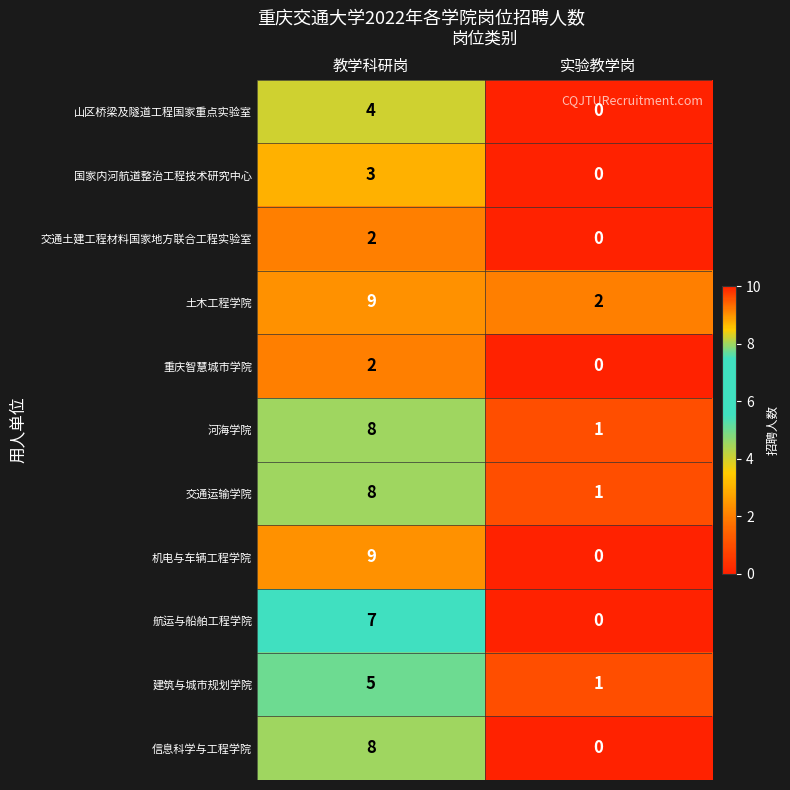

Reading left to right, transcribe all the data shown in this chart.

山区桥梁及隧道工程国家重点实验室: 教学科研岗=4	实验教学岗=0
国家内河航道整治工程技术研究中心: 教学科研岗=3	实验教学岗=0
交通土建工程材料国家地方联合工程实验室: 教学科研岗=2	实验教学岗=0
土木工程学院: 教学科研岗=9	实验教学岗=2
重庆智慧城市学院: 教学科研岗=2	实验教学岗=0
河海学院: 教学科研岗=8	实验教学岗=1
交通运输学院: 教学科研岗=8	实验教学岗=1
机电与车辆工程学院: 教学科研岗=9	实验教学岗=0
航运与船舶工程学院: 教学科研岗=7	实验教学岗=0
建筑与城市规划学院: 教学科研岗=5	实验教学岗=1
信息科学与工程学院: 教学科研岗=8	实验教学岗=0